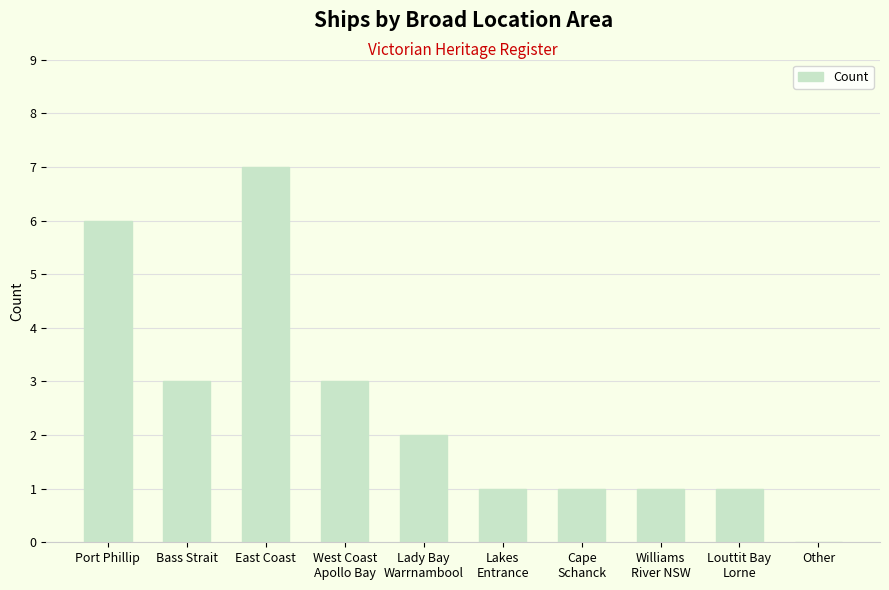

Count the values in the range 1 to 3.

7